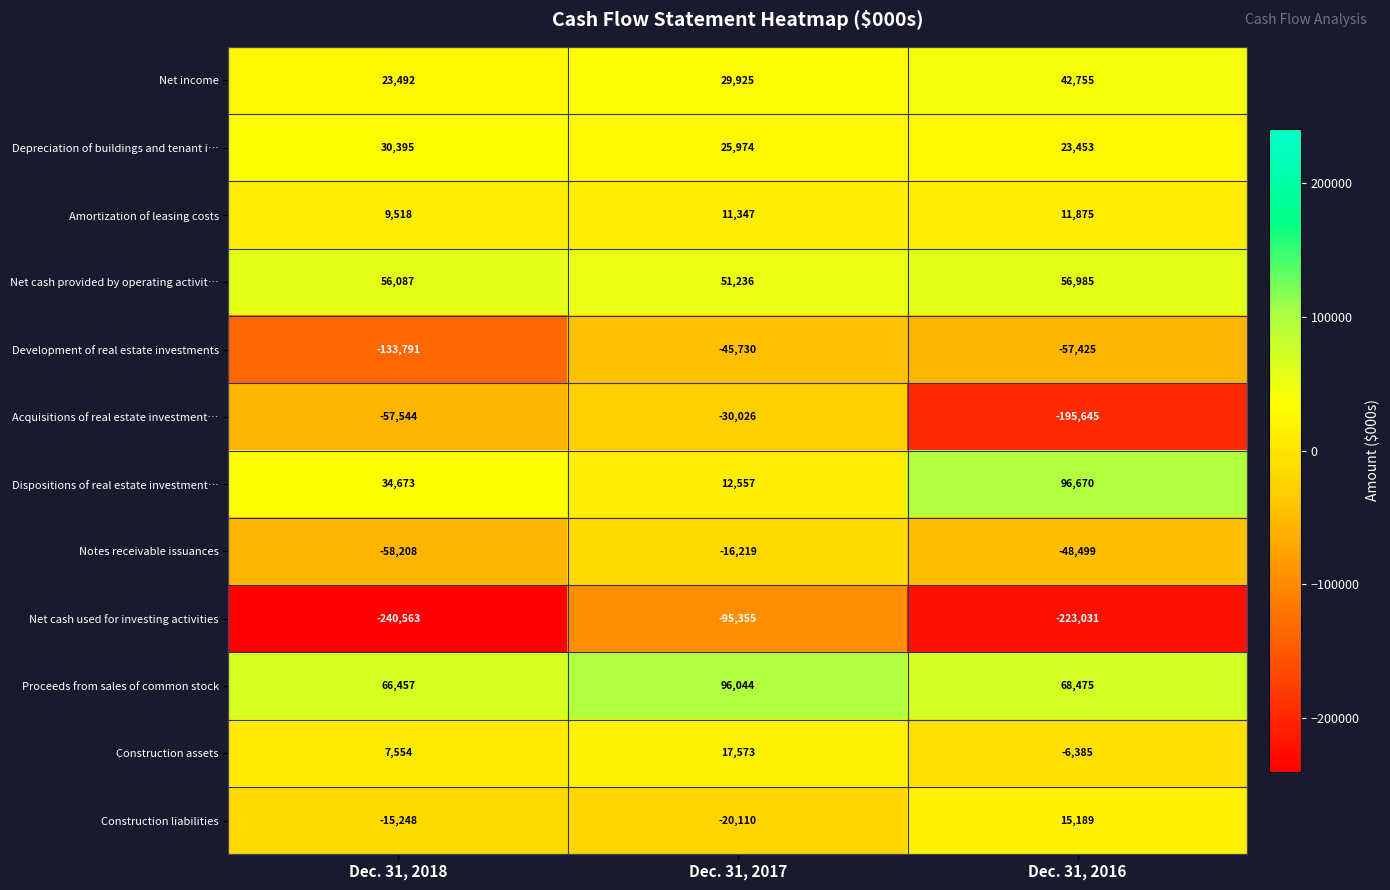

What is the minimum value shown in the chart?

-240563